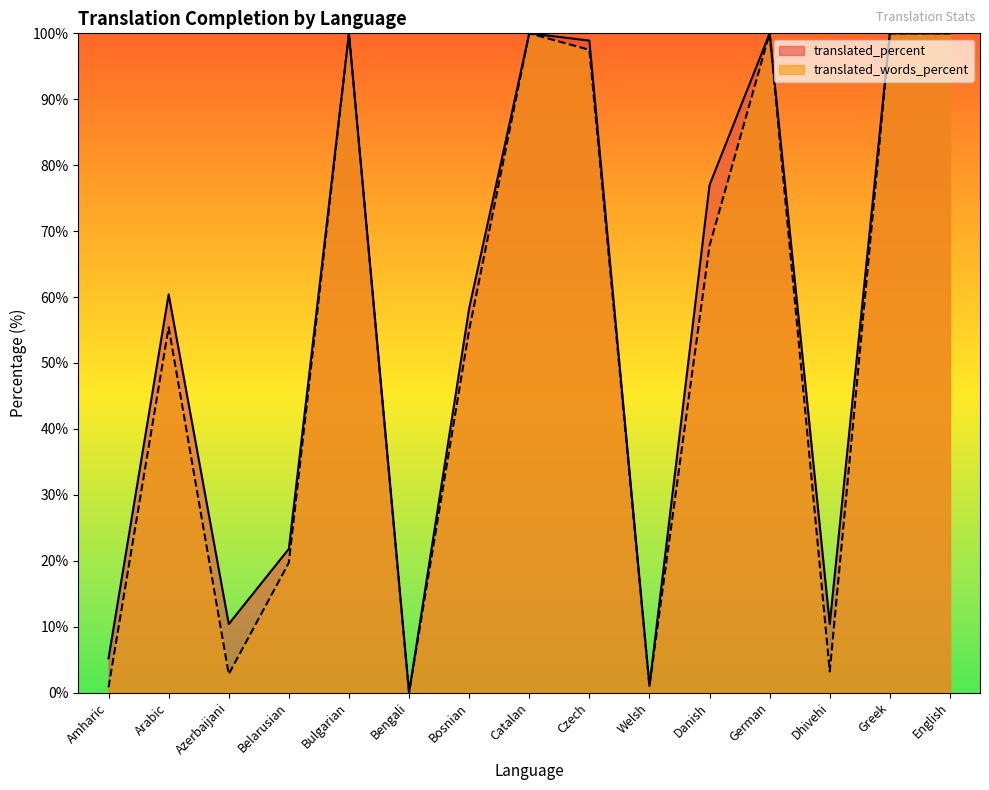

True or false: translated_percent has a value of 1.0 at Welsh.

True